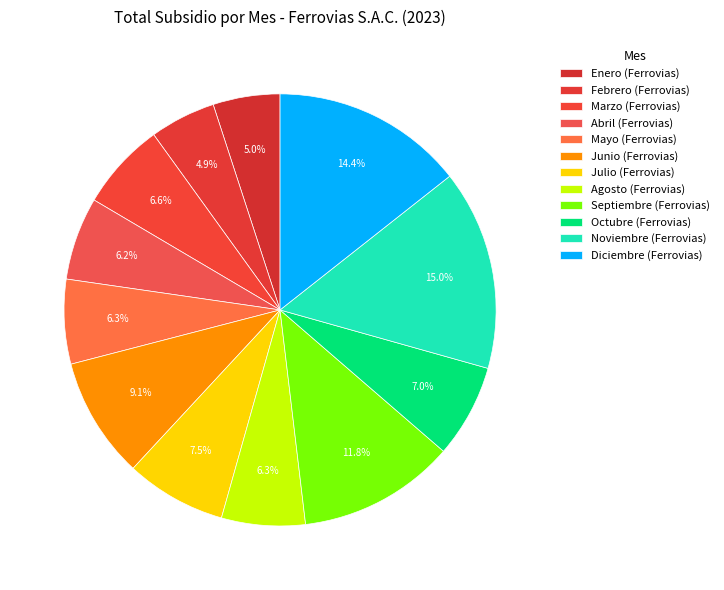

True or false: Enero (Ferrovias) accounts for 19% of the total.

False